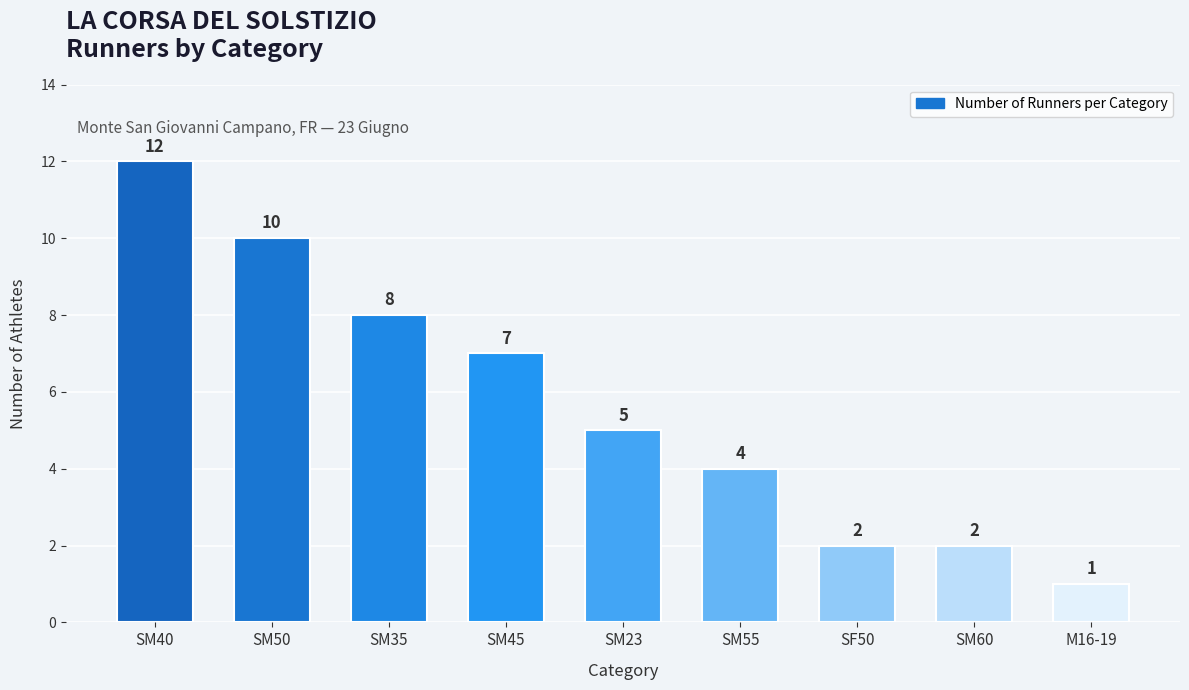

Reading left to right, what are all the values shown in this chart?

12	10	8	7	5	4	2	2	1